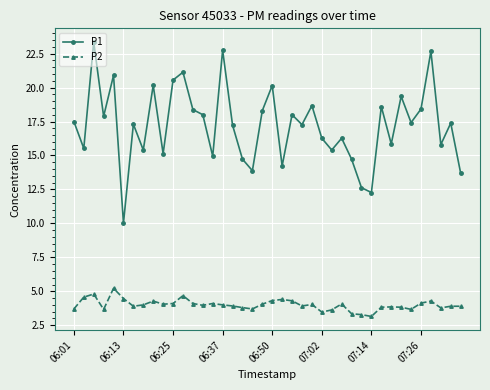

What is the difference between the second highest and minimum values in the P1 series?

12.7